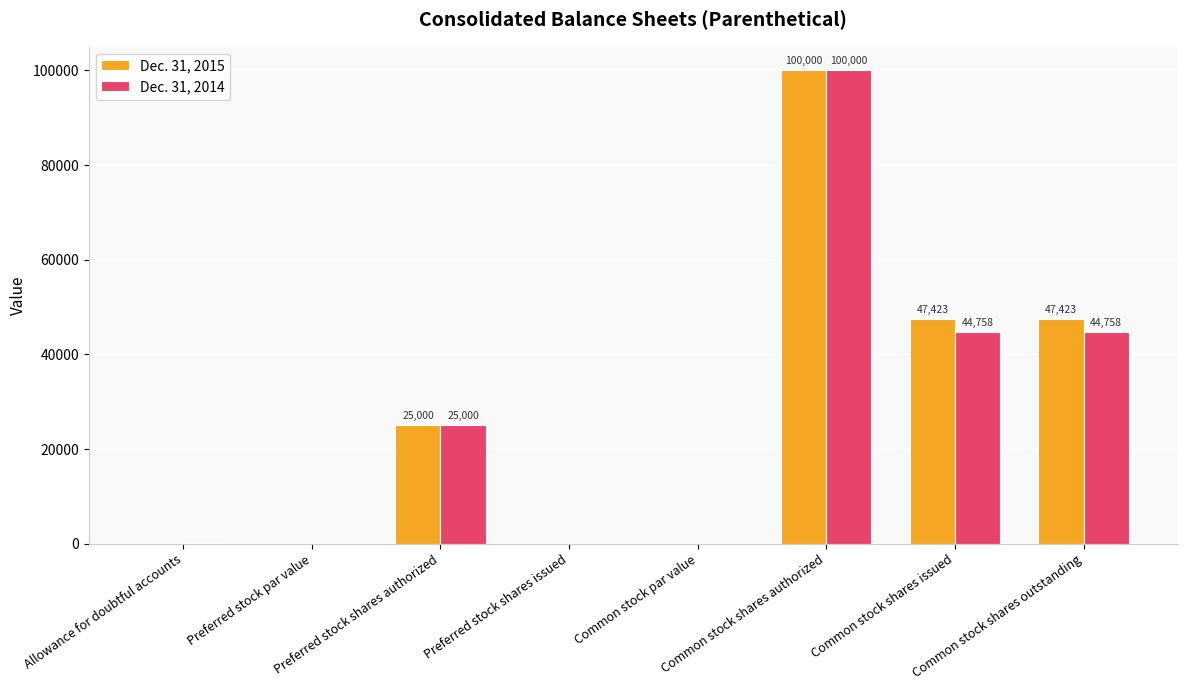

What is the sum of all Dec. 31, 2014 values?

214568.0